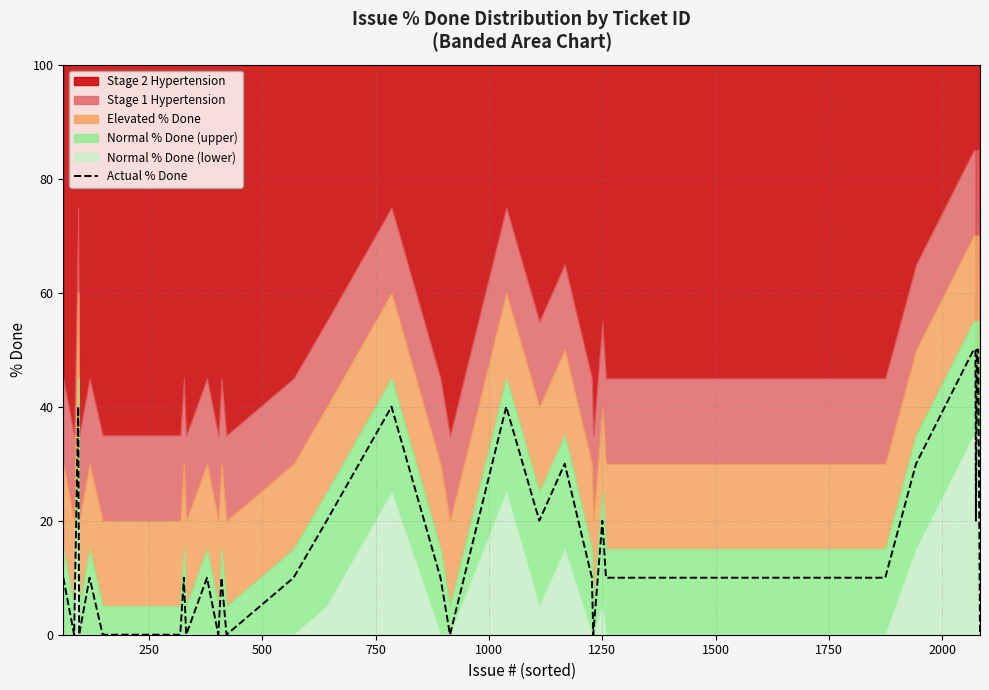

What is the highest value of the Actual % Done series?

50